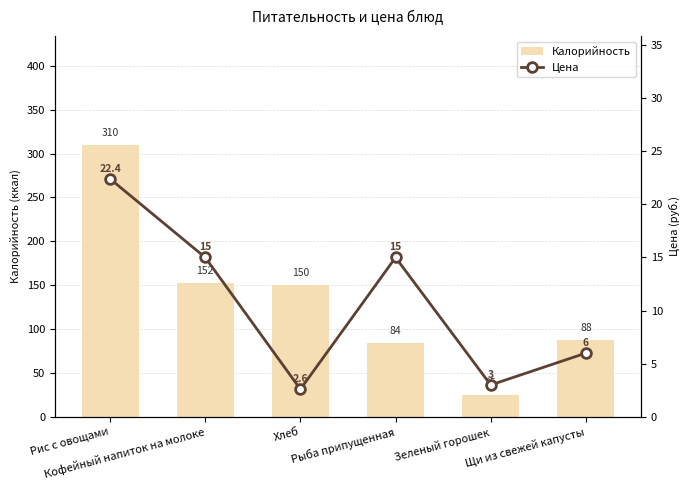

What is the difference between the second highest and second lowest values in the Цена series?

12.0